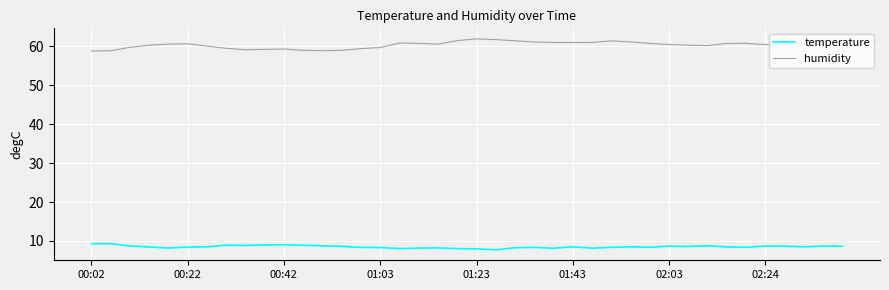

What is the greatest value displayed?

61.9